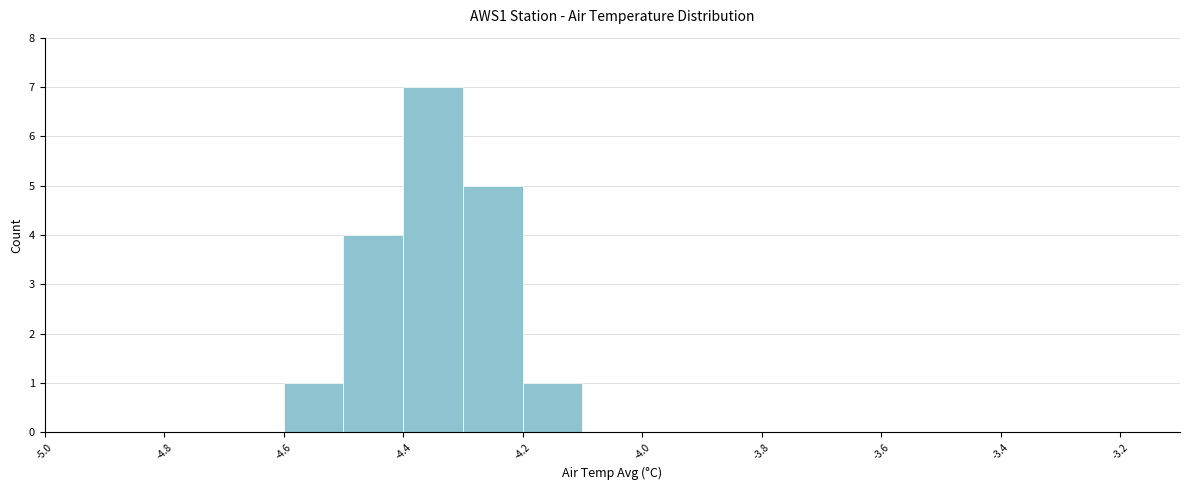

Over which range of the x-axis is the bar tallest?

-4.4 to -4.3